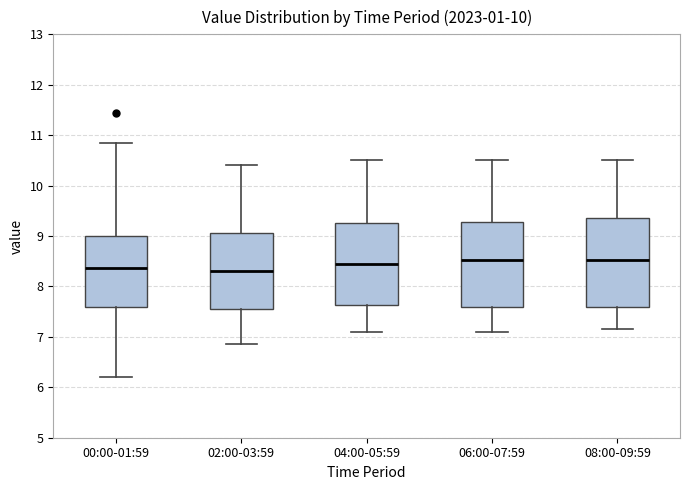

Where does the median line of the box for 06:00-07:59 sit on the y-axis? The values are not printed on the chart, so give them approximately, as read against the axis.

8.5